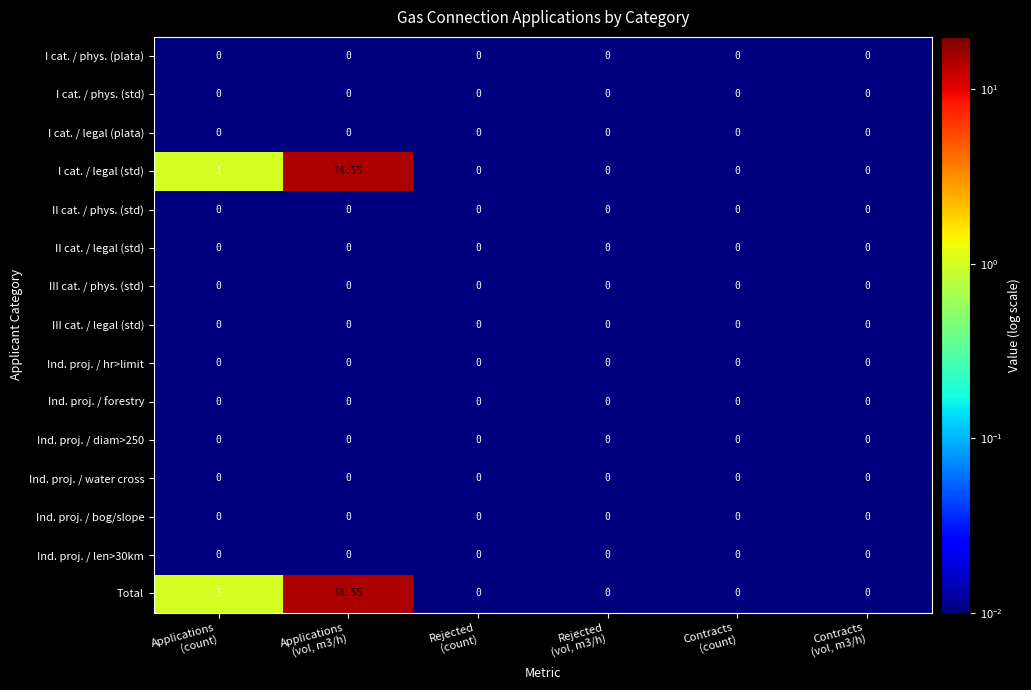

What is the total value across all series at Rejected
(count)?

0.0